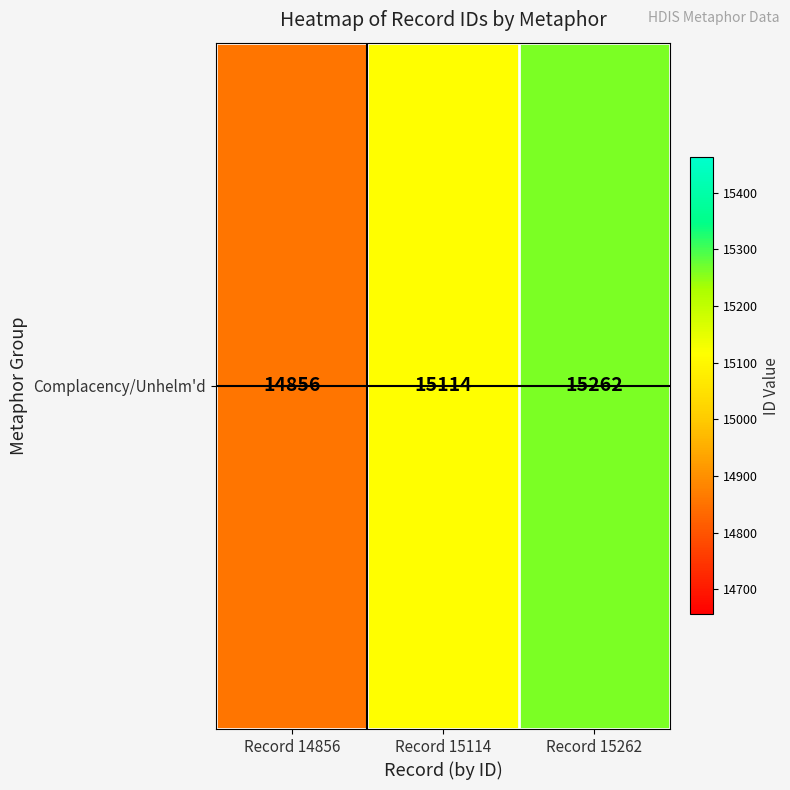

The value at Record 15262 is 15262. True or false?

True